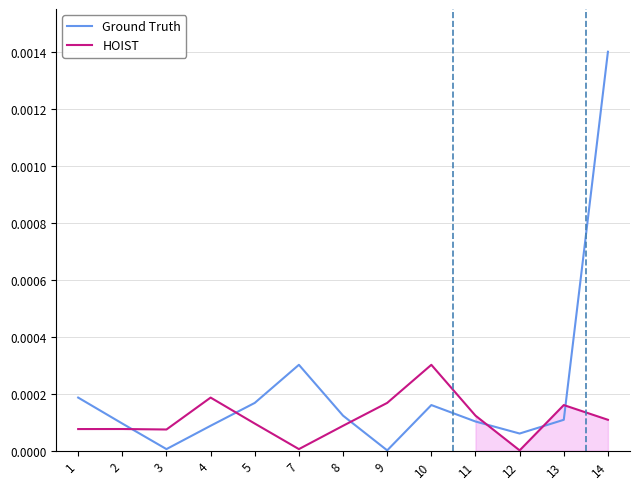

True or false: HOIST has more than 1 points higher than both neighbors.

True